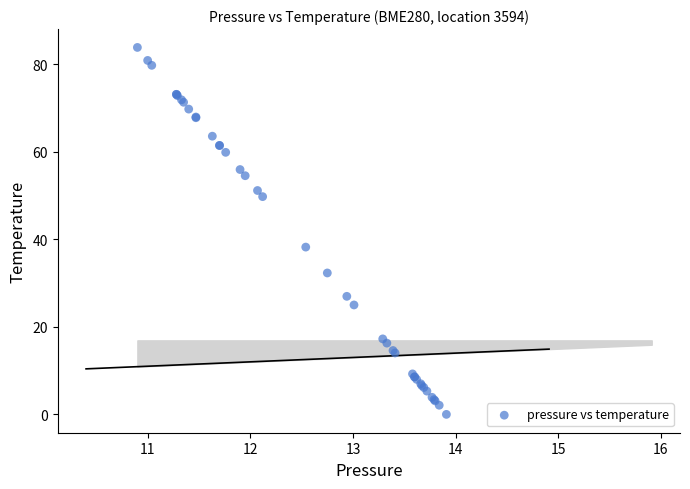

What Y value in the scatter plot is closest to 41?

38.2